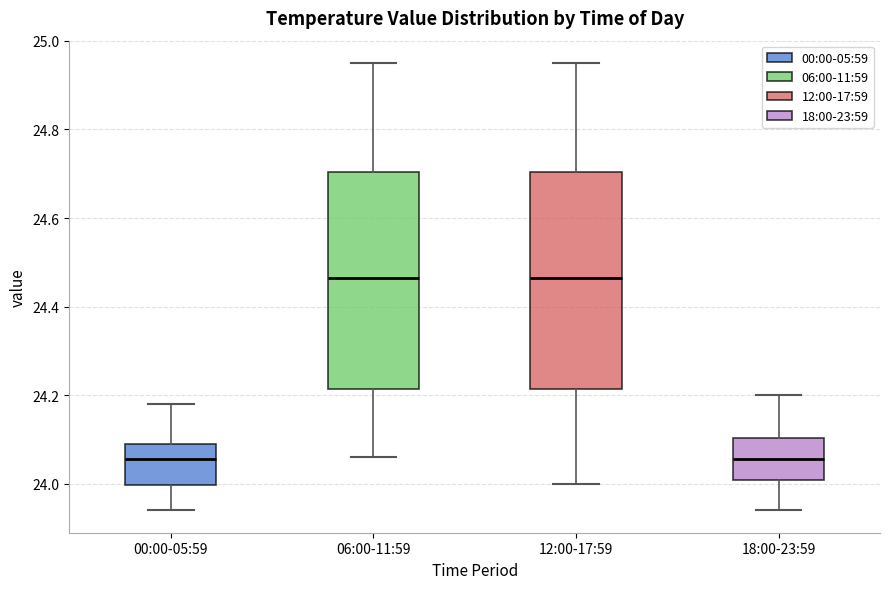

Reading left to right, transcribe this box plot: for each box, give where its median line is, the range the box spans, and where its two whiskers end, as read against the y-axis. The values are not printed on the chart, so give them approximately, as read against the axis.

00:00-05:59: median 24.06, box 24.00 to 24.10, whiskers 23.94 to 24.18
06:00-11:59: median 24.46, box 24.22 to 24.70, whiskers 24.06 to 24.96
12:00-17:59: median 24.46, box 24.22 to 24.70, whiskers 24.00 to 24.96
18:00-23:59: median 24.06, box 24.00 to 24.10, whiskers 23.94 to 24.20